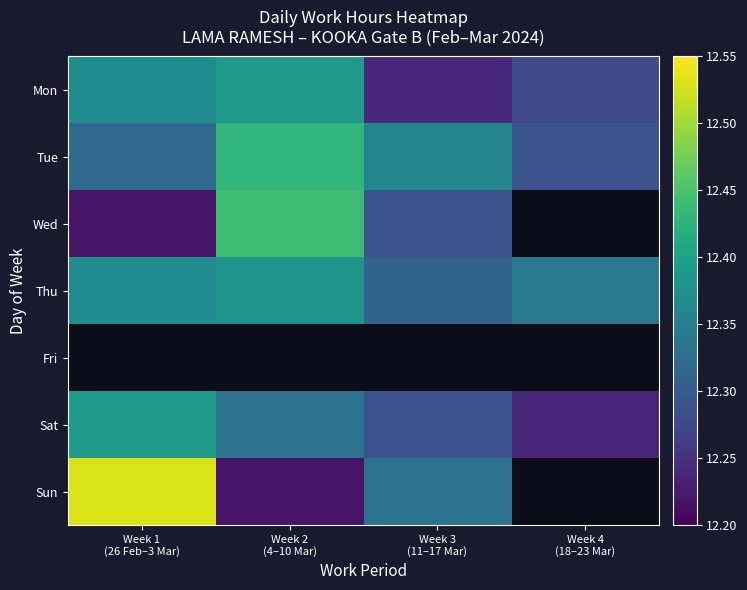

Which category has the lowest value in the Mon series?

Week 3 (11–17 Mar)